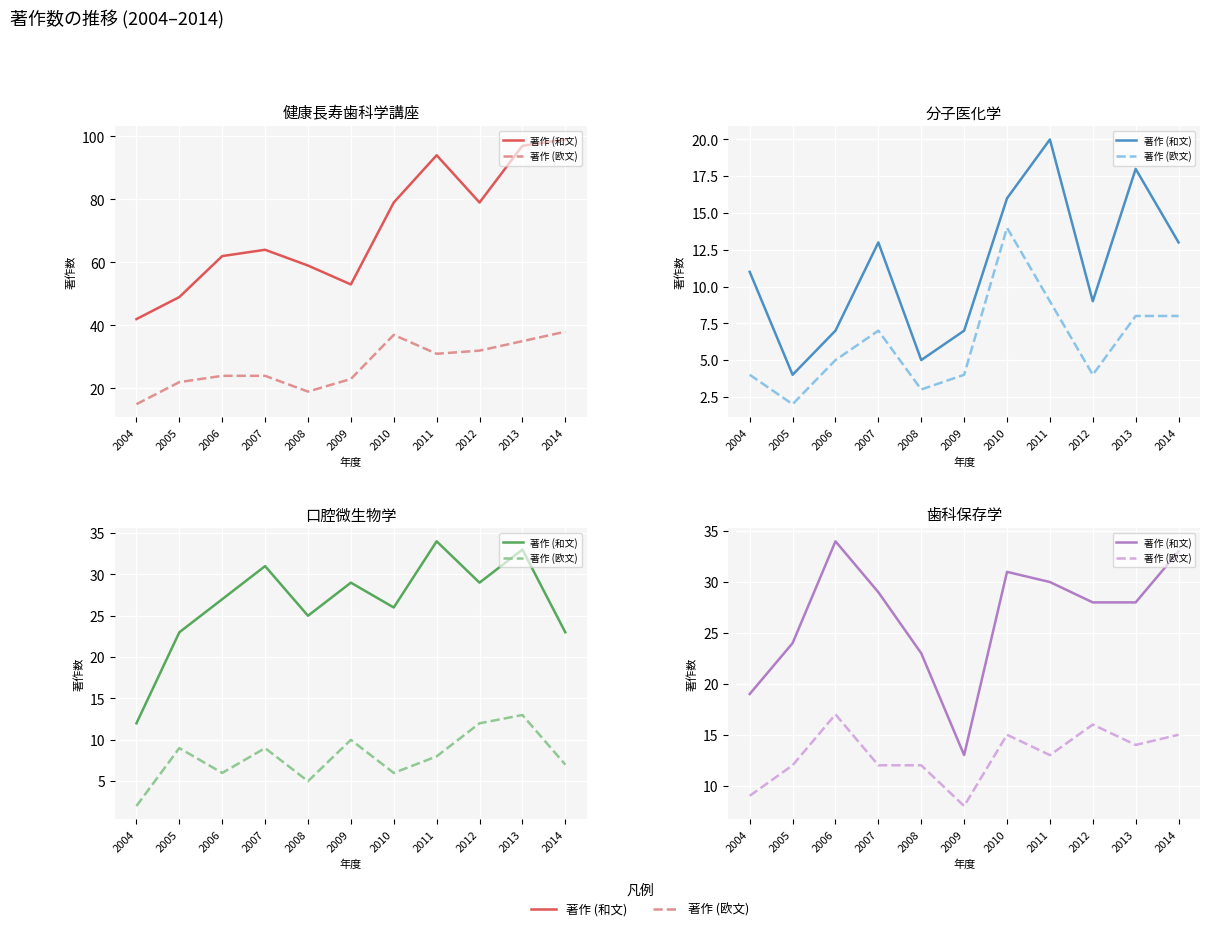

What is the maximum value for 著作 (欧文)?

17